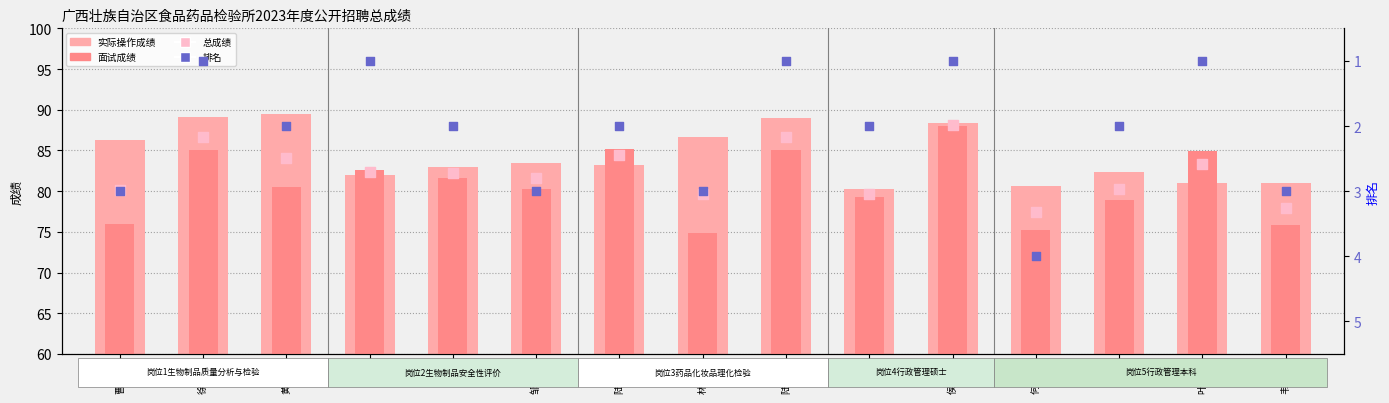

Which series has the largest total across all categories?

实际操作成绩